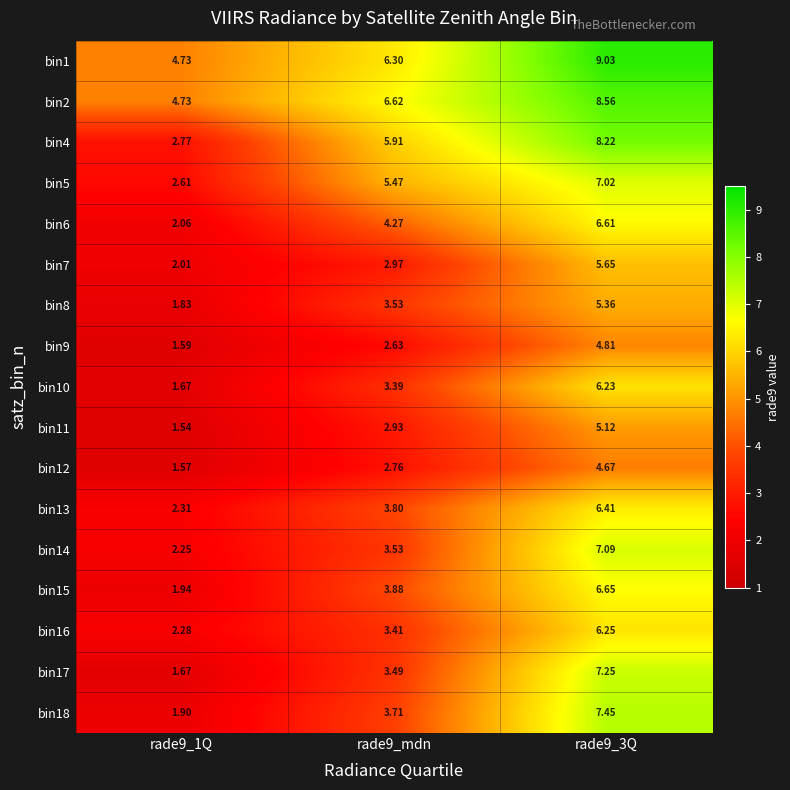

What is the total value across all series at rade9_3Q?

112.4